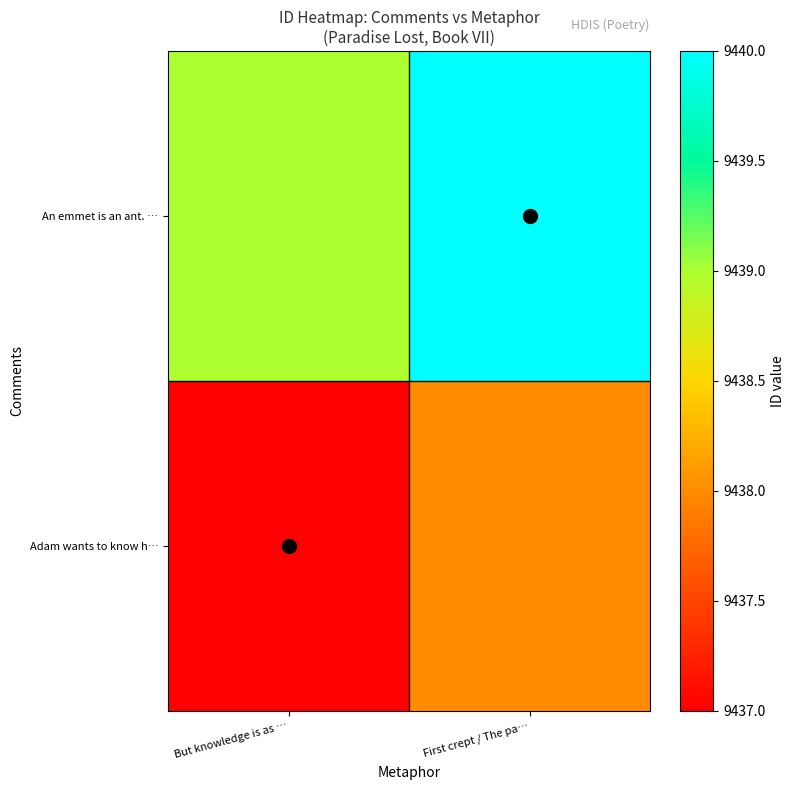

Which label corresponds to the smallest value in the chart?

But knowledge is as …